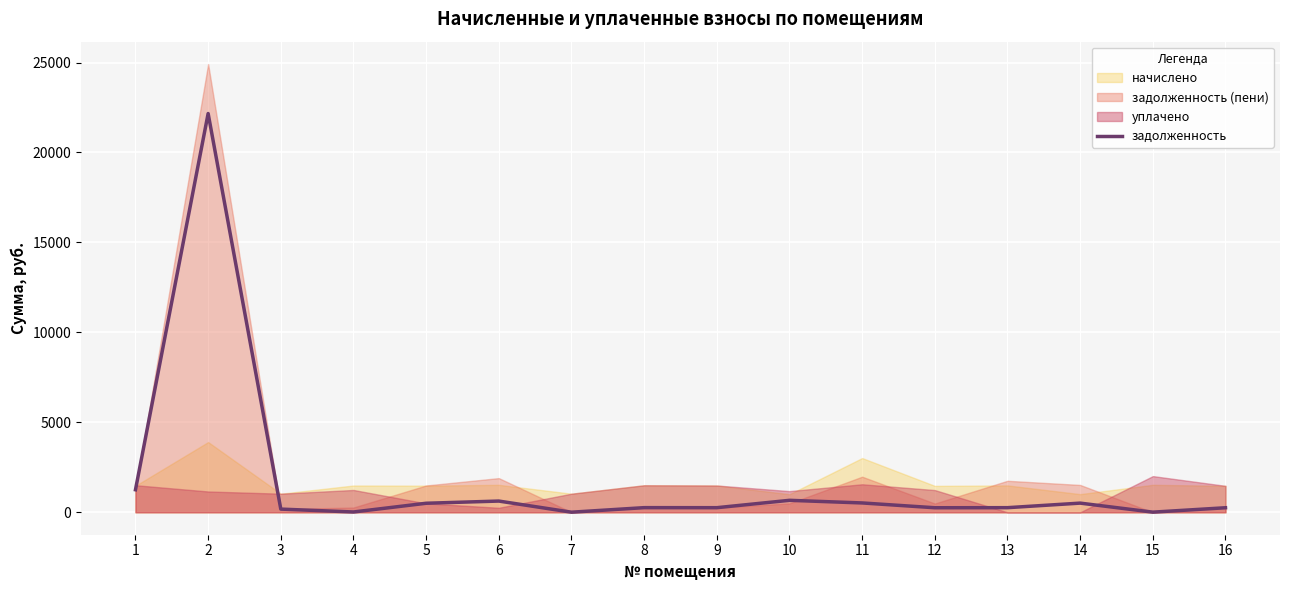

Does the chart display data point markers on the line(s)?

No